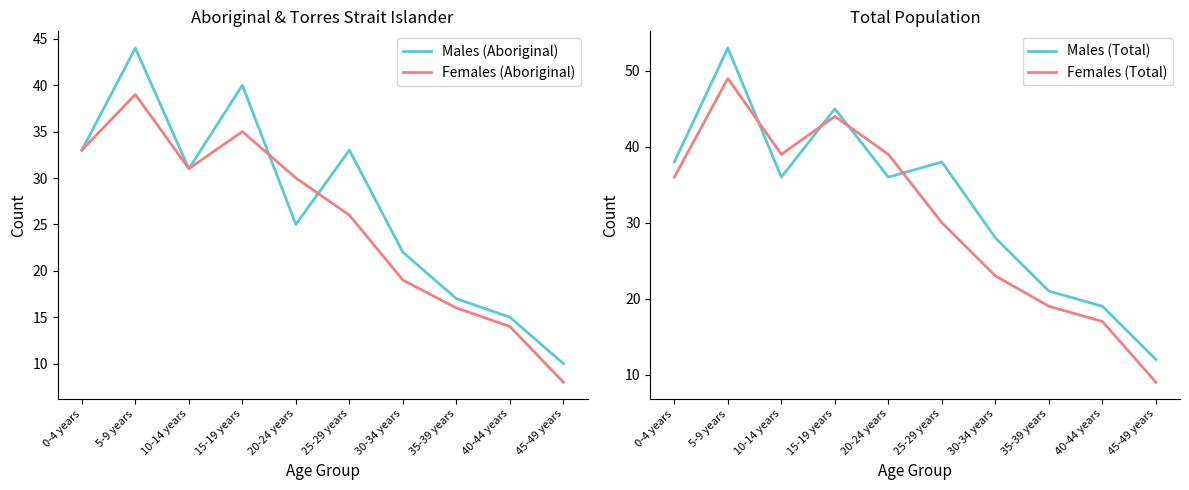

At which label does Males (Aboriginal) reach its minimum?

45-49 years